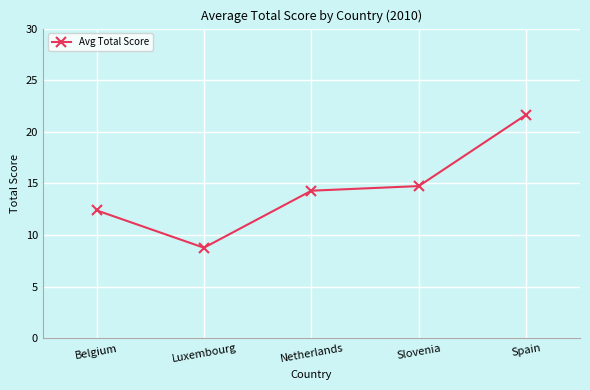

What is the change in value from Belgium to Netherlands?

+1.9